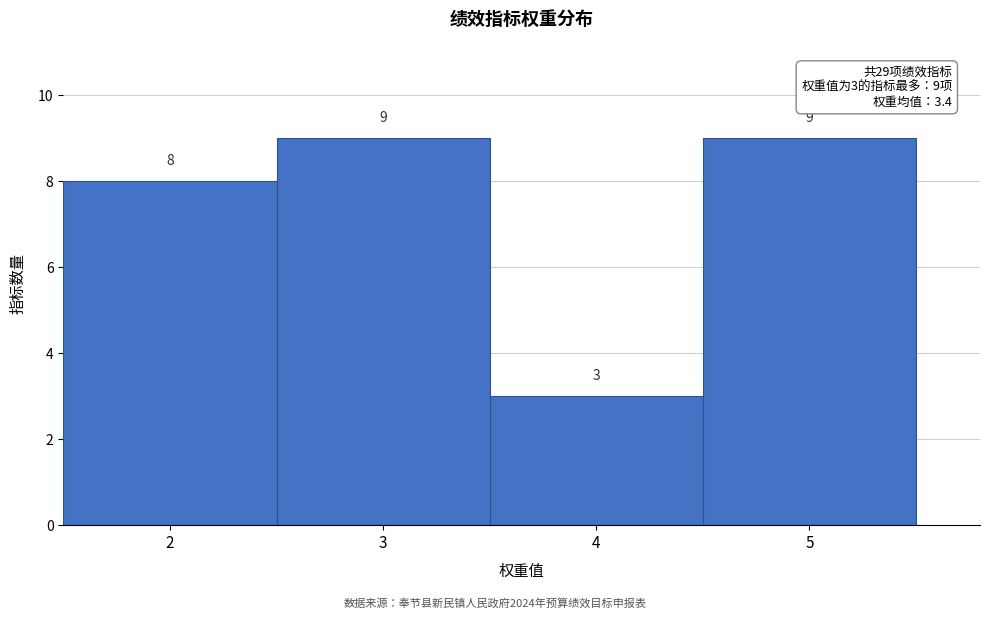

Reading left to right, transcribe this chart: for each bar, give the range it covers on the x-axis and its height.

1.5 to 2.5: 8
2.5 to 3.5: 9
3.5 to 4.5: 3
4.5 to 5.5: 9